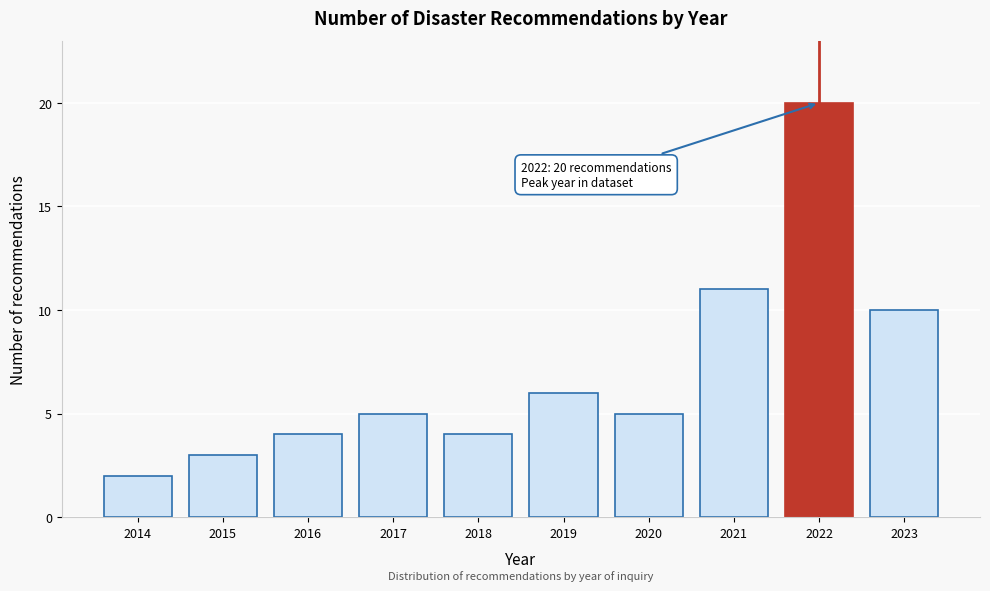

Reading left to right, extract all data points from this chart.

2014=2	2015=3	2016=4	2017=5	2018=4	2019=6	2020=5	2021=11	2022=20	2023=10